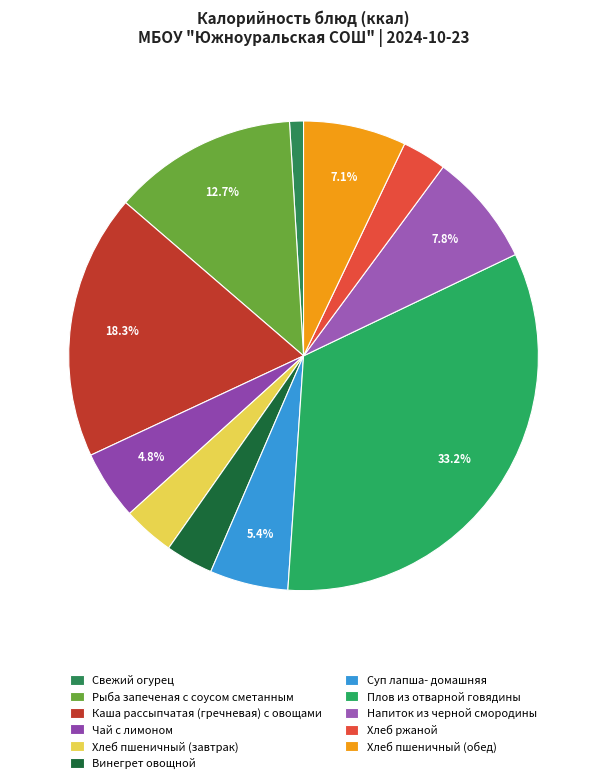

Is Хлеб пшеничный (завтрак) the majority of the pie?

No